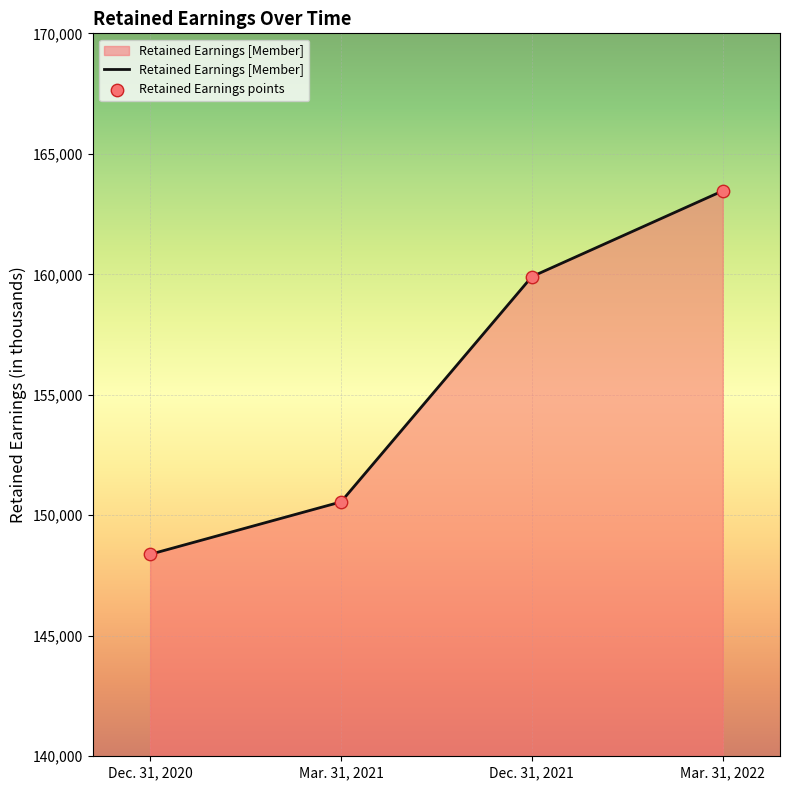

The value at Dec. 31, 2021 is 279966. True or false?

False